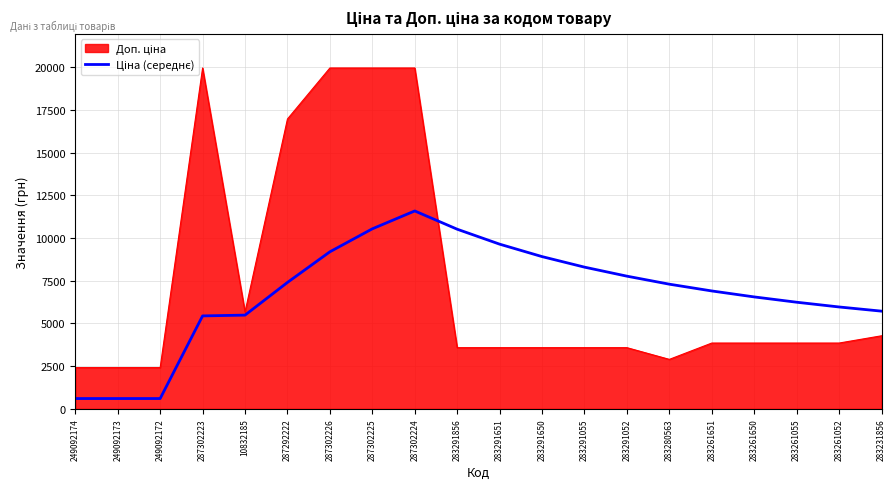

What is the spread (max minus min) of values at 283291055?

4716.5